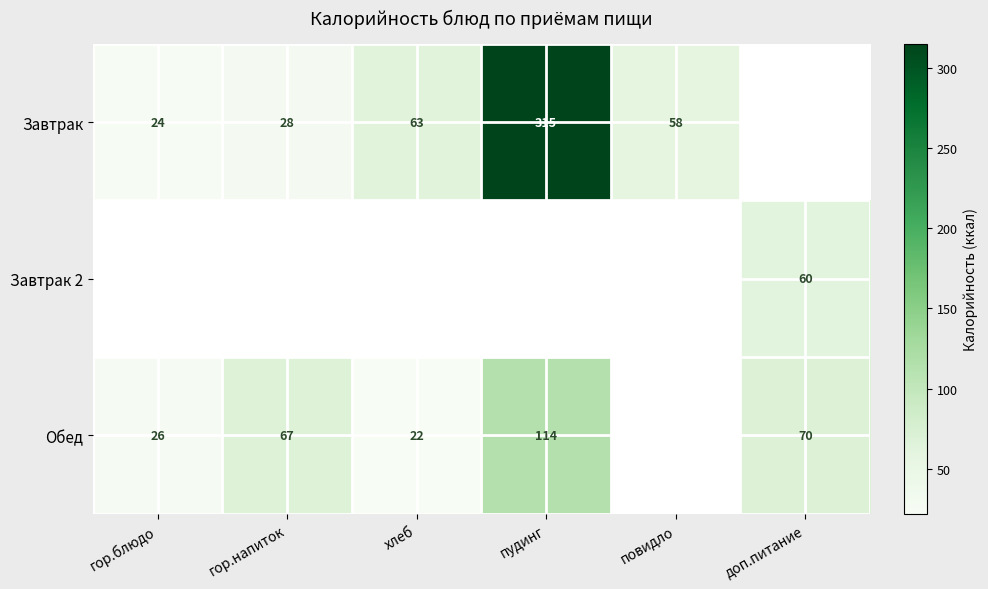

True or false: Завтрак has a value of 42 at гор.блюдо.

False